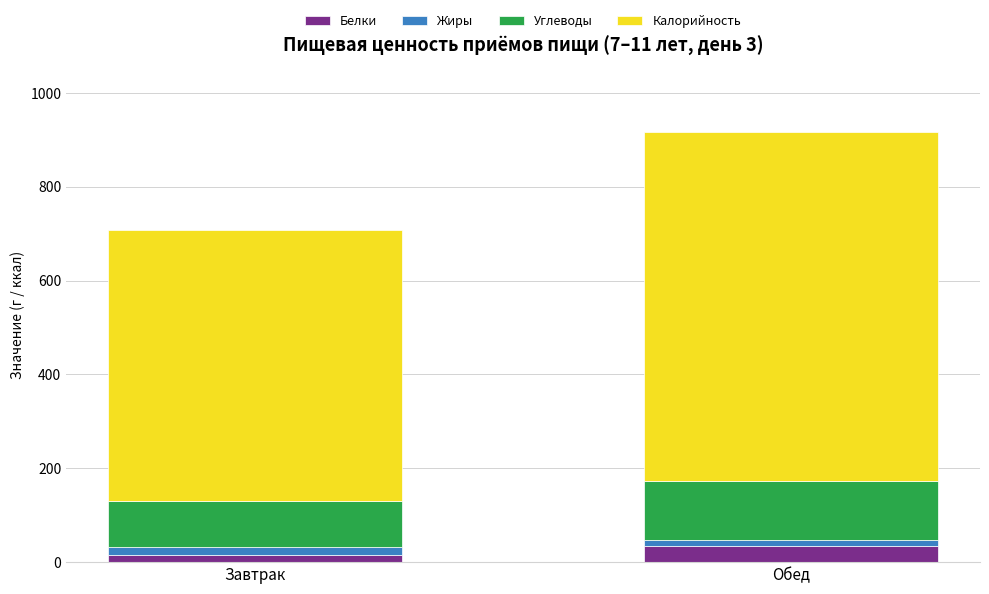

What is the value of the Белки bar at the 2nd from the left?

34.1